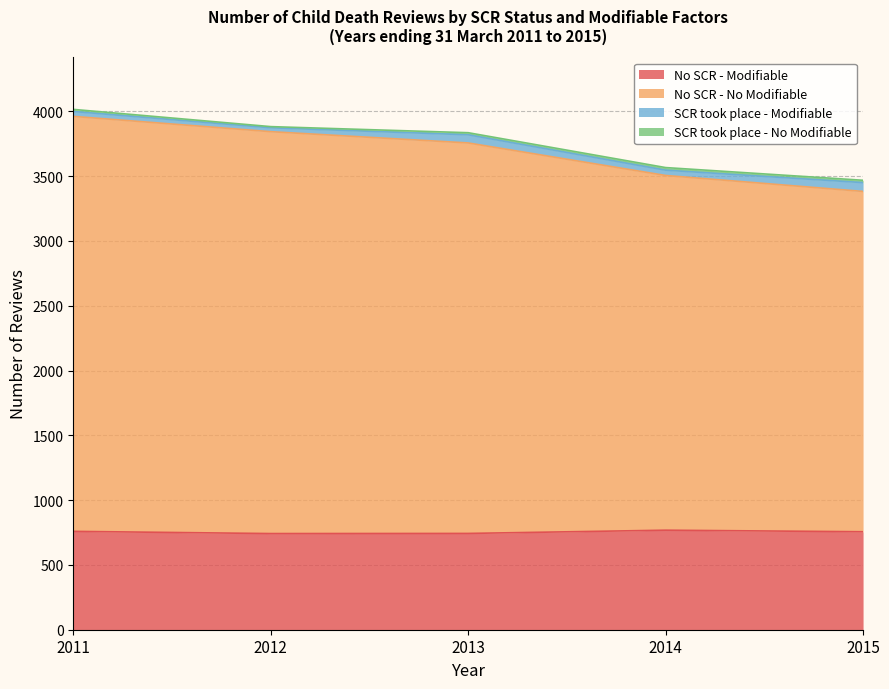

What is the highest value of the No SCR - Modifiable series?

768